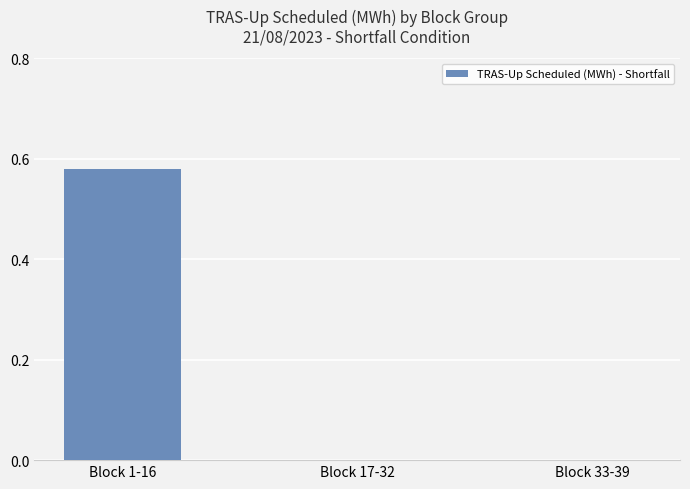

Is it true that the value at Block 1-16 is 0.3?

False